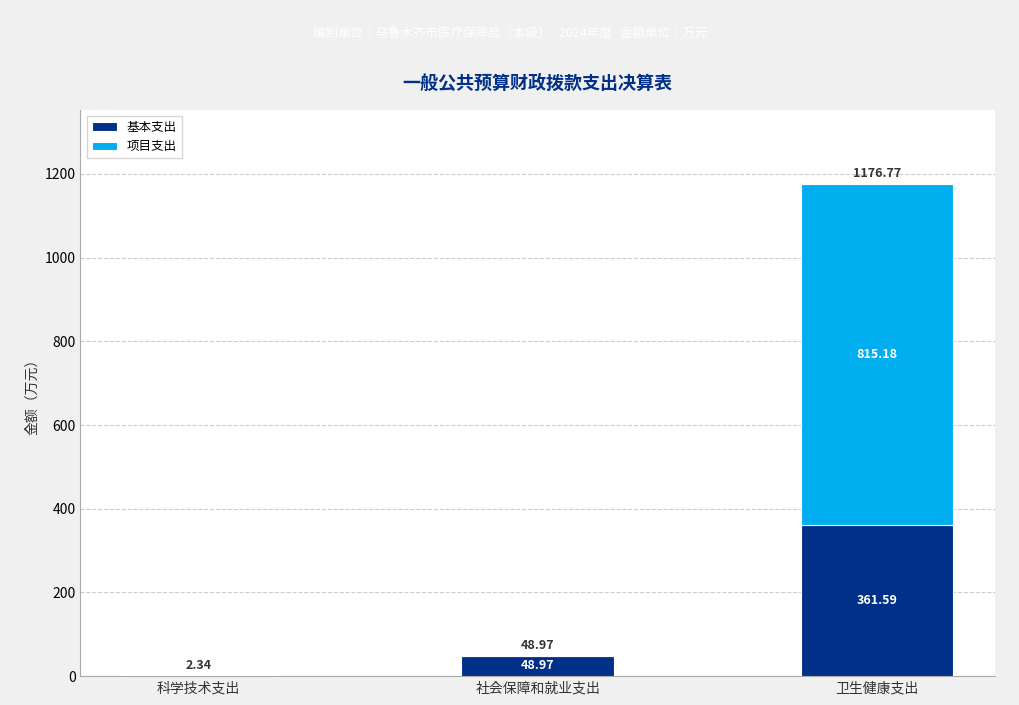

The value of 基本支出 at 科学技术支出 is 0.0. True or false?

True